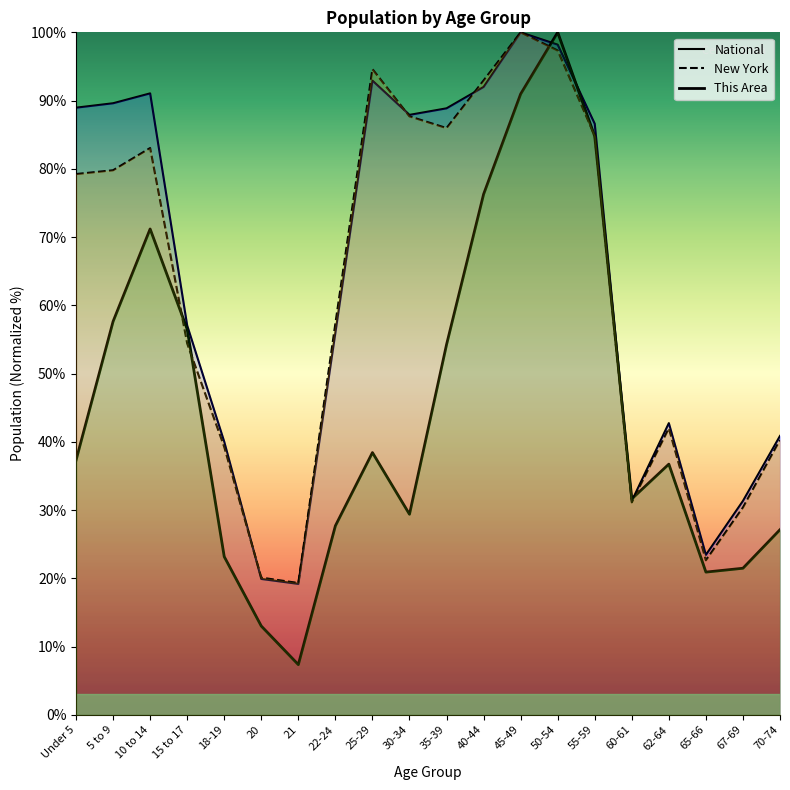

What position from the left is 25-29?

9